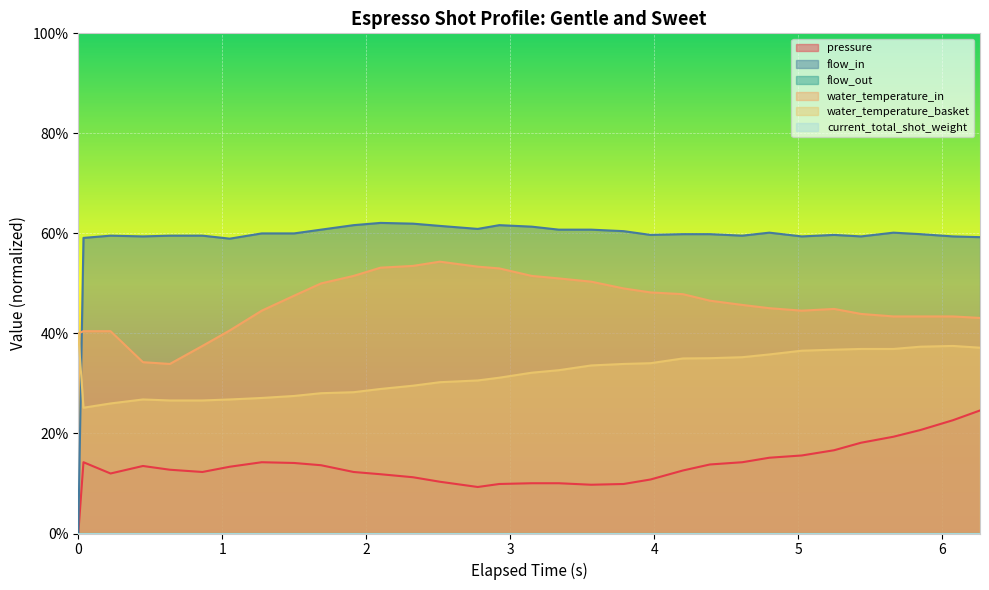

Which series has the largest total across all categories?

flow_in